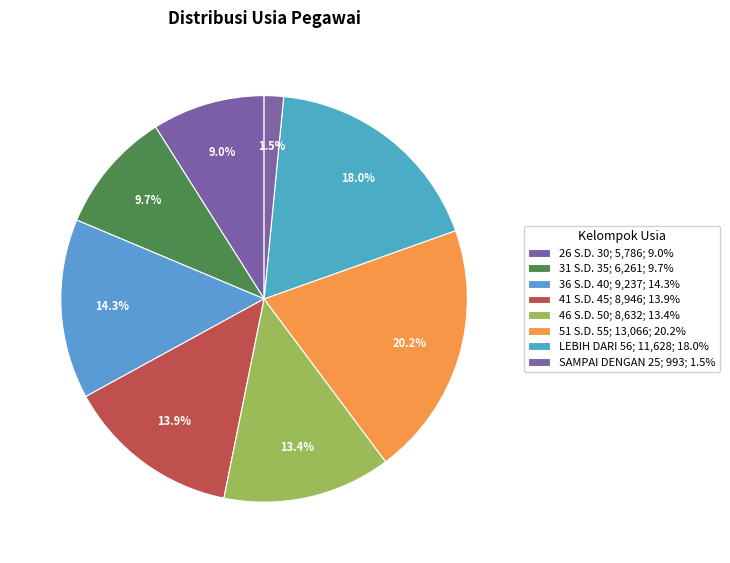

Does any single category account for the majority?

No